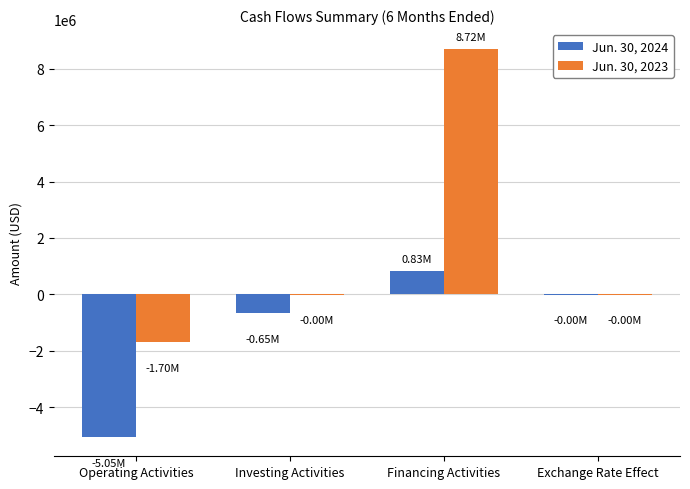

Which series has the largest total across all categories?

Jun. 30, 2023